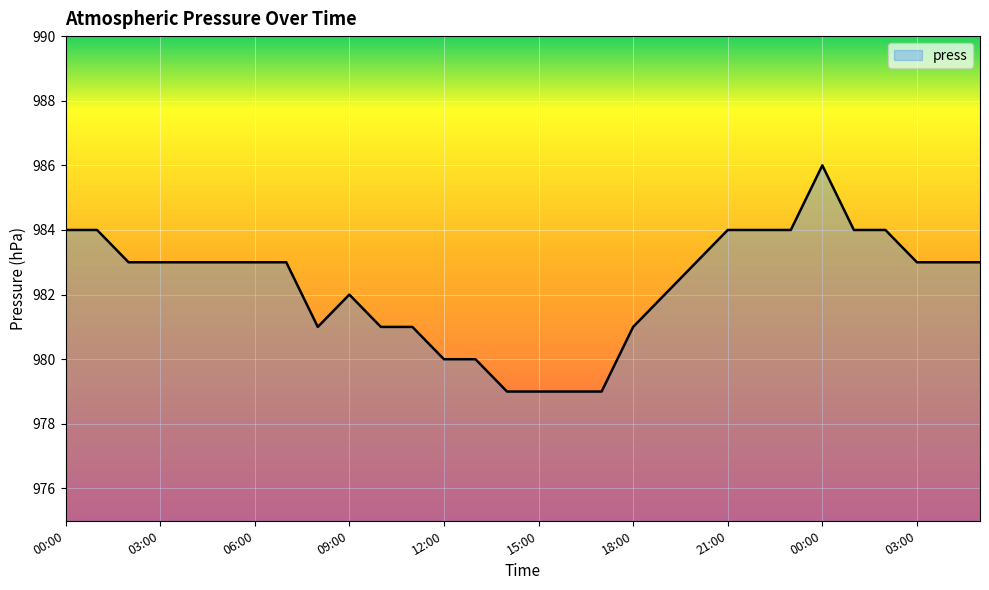

What is the smallest value displayed?

979